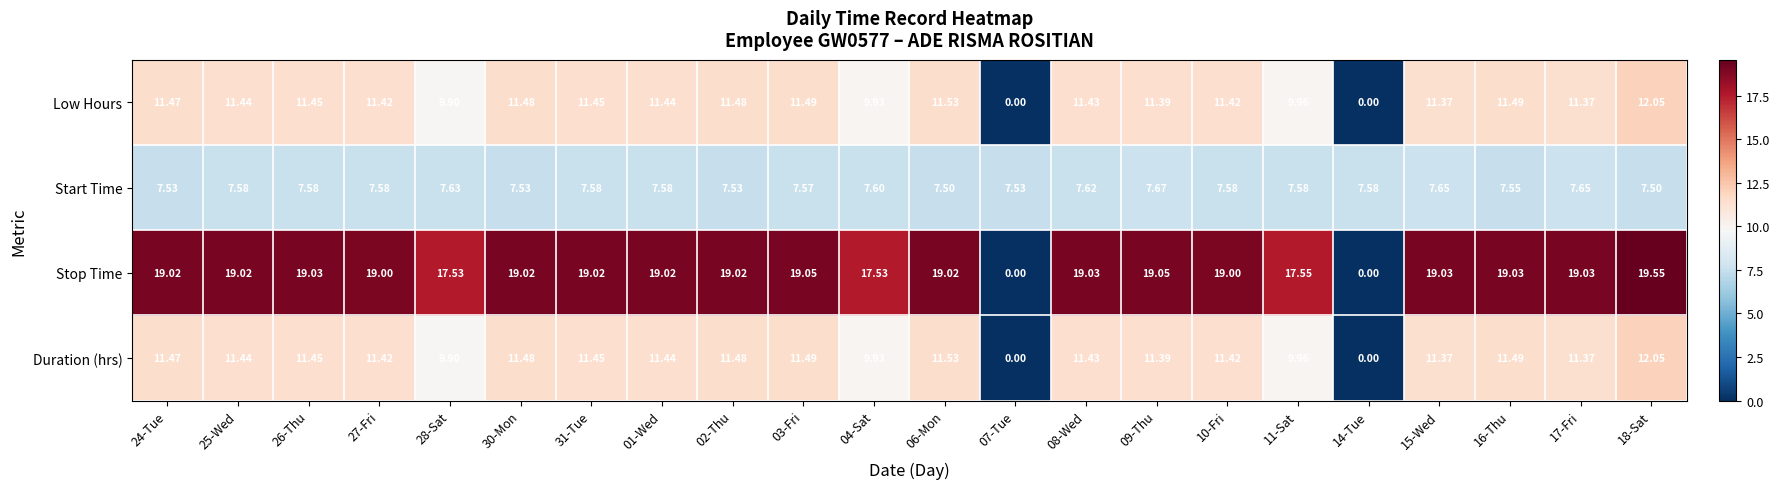

Which series has the widest spread of values?

Stop Time